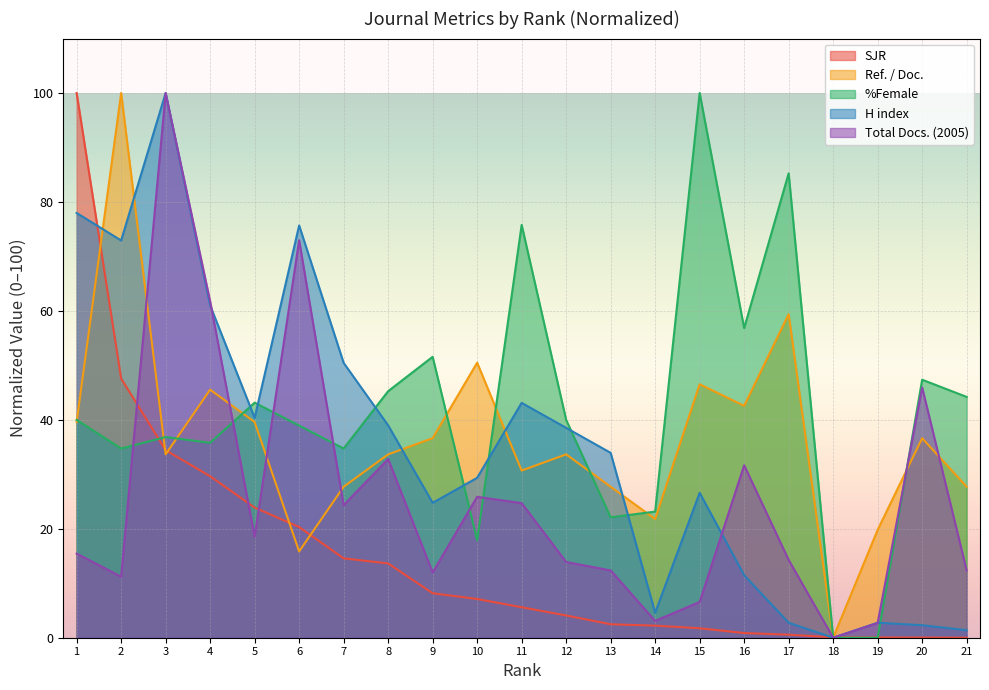

How many intersections are there between %Female and H index?

8